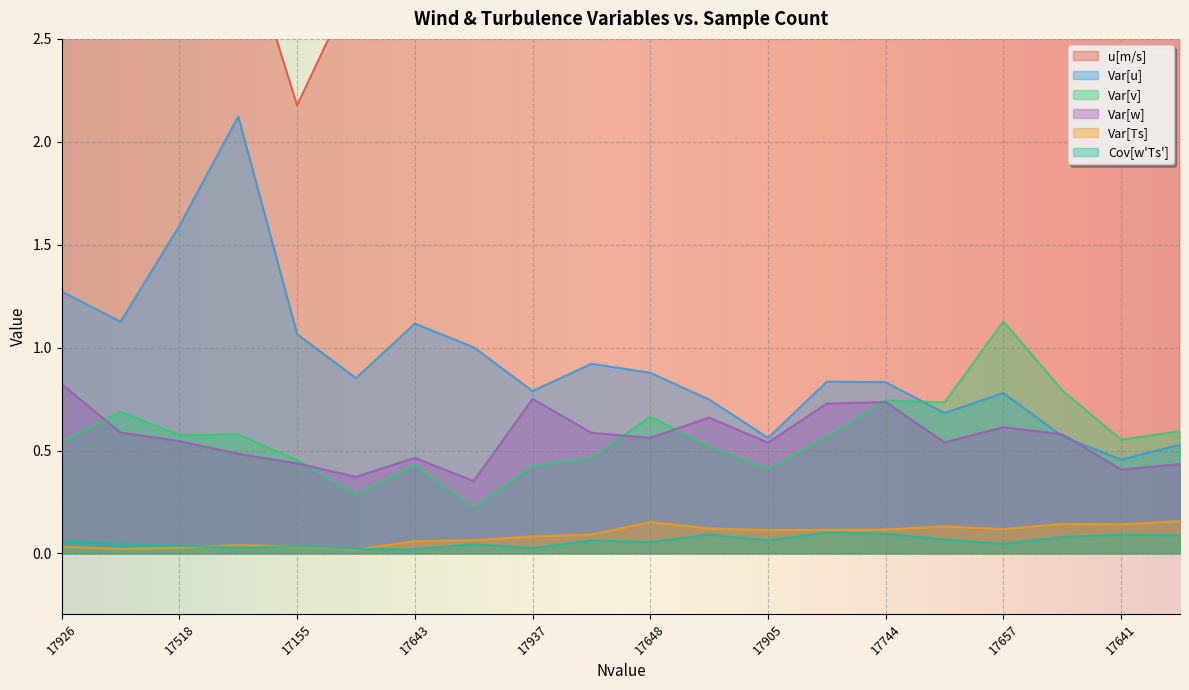

True or false: u[m/s] and Var[w] intersect in this chart.

False